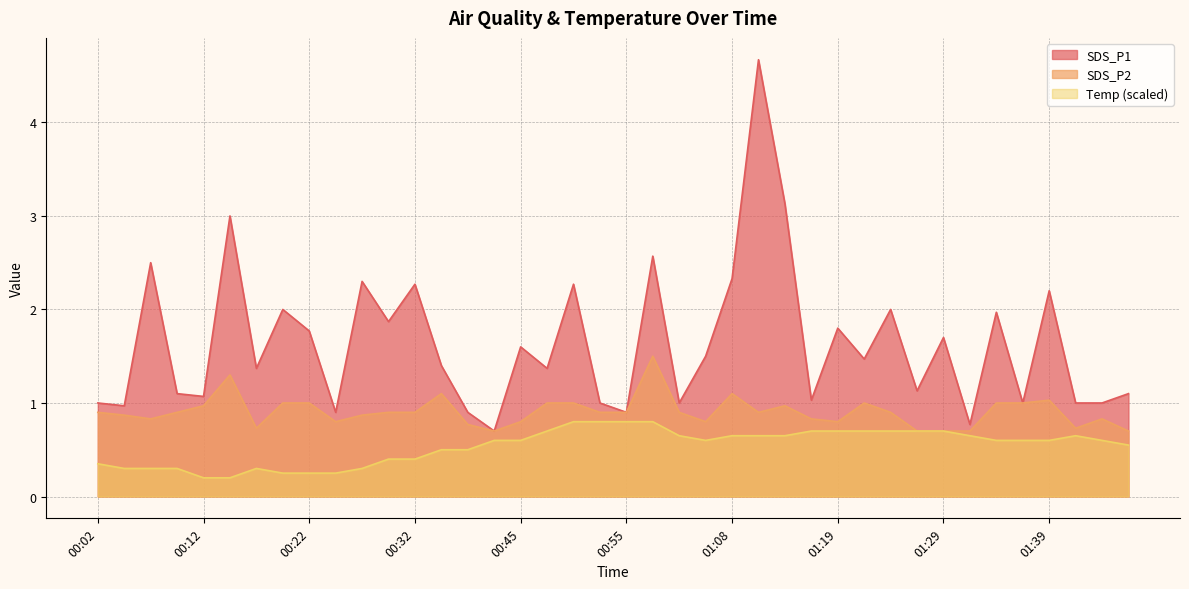

Which series has the widest spread of values?

SDS_P1